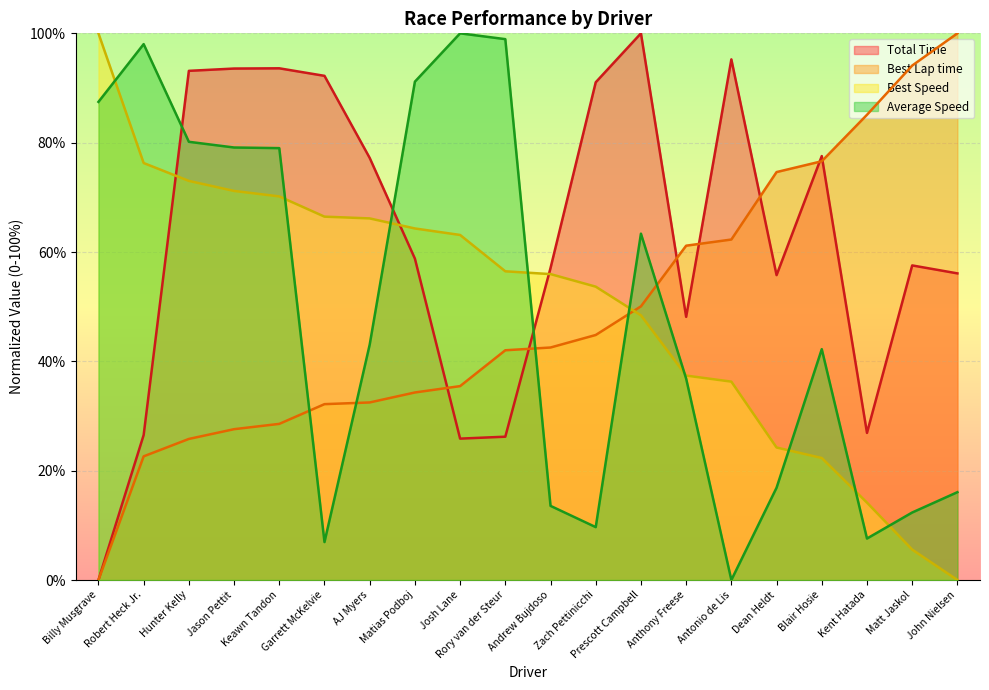

What are all the series names shown in the legend?

Total Time, Best Lap time, Best Speed, Average Speed